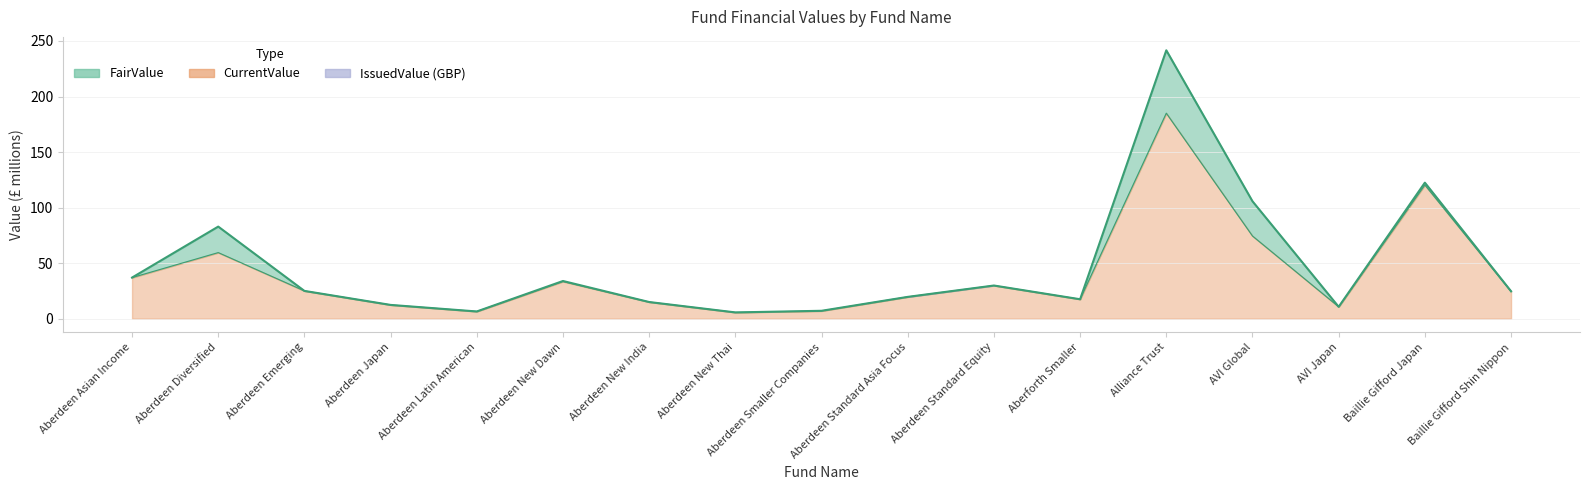

What is the approximate value of FairValue at Aberdeen Asian Income?

37.0